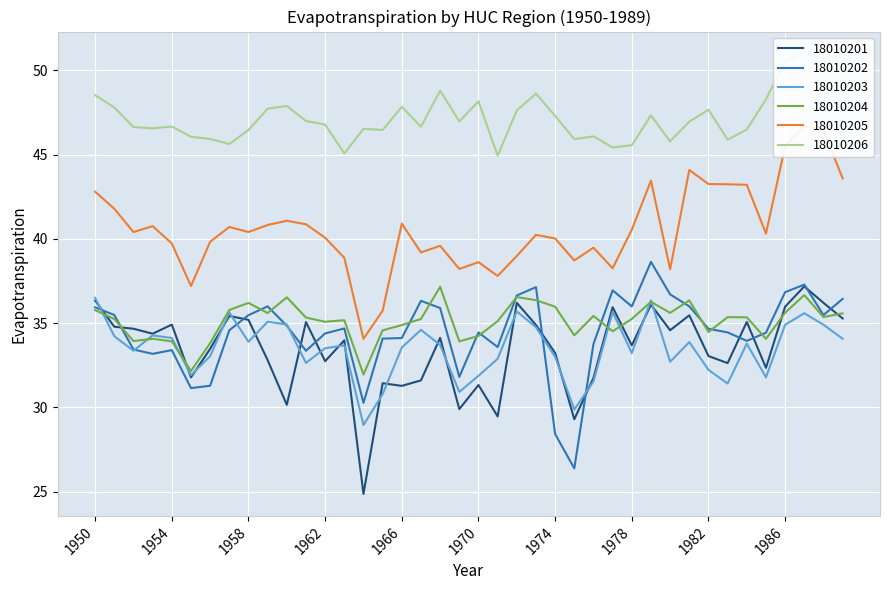

Rank the categories by HUC_18010202.Evapotranspiration value from highest to lowest.

1979, 1987, 1973, 1977, 1986, 1980, 1972, 1989, 1967, 1981, 1959, 1978, 1950, 1968, 1951, 1988, 1958, 1960, 1963, 1982, 1957, 1983, 1970, 1985, 1962, 1966, 1965, 1984, 1976, 1971, 1952, 1954, 1961, 1953, 1969, 1956, 1955, 1964, 1974, 1975